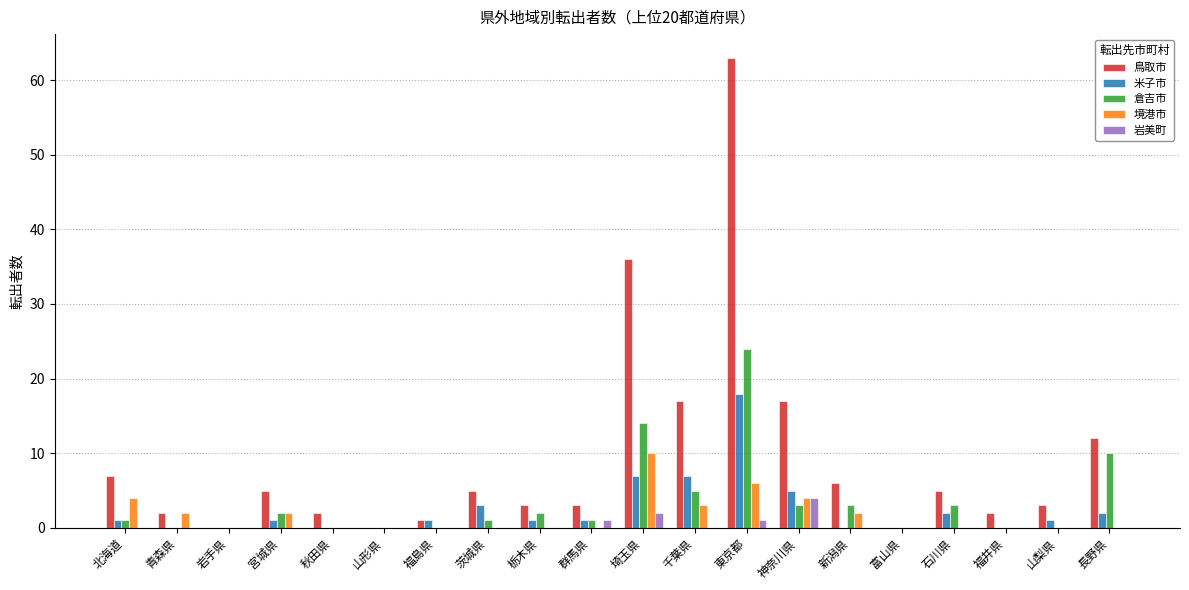

The 鳥取市 series shows 9 at 茨城県. True or false?

False